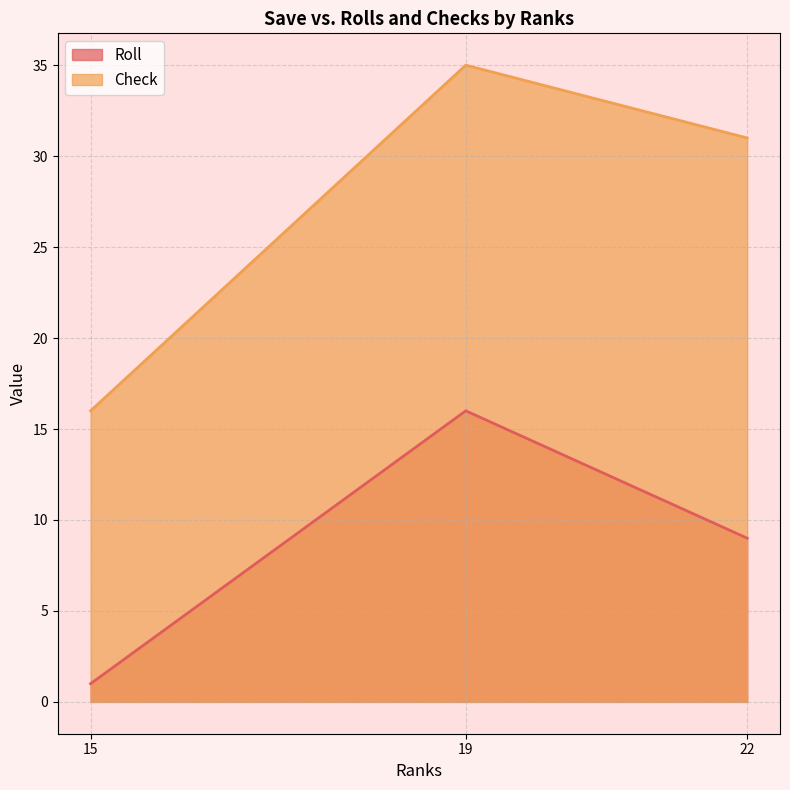

Is it true that Check equals 16 at 15?

True